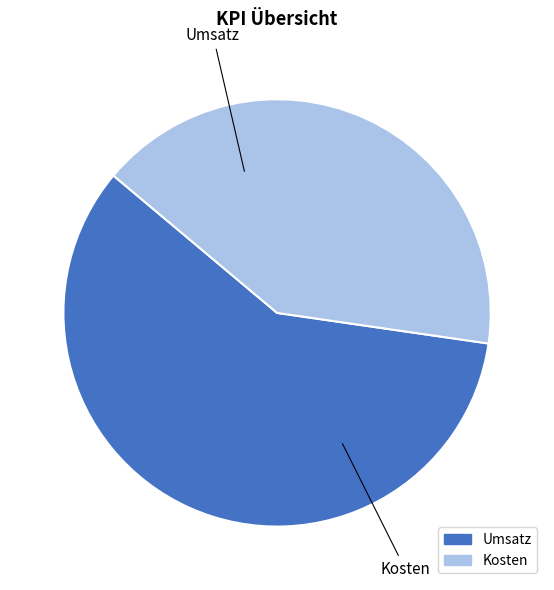

Does Umsatz represent more than half of the total?

Yes